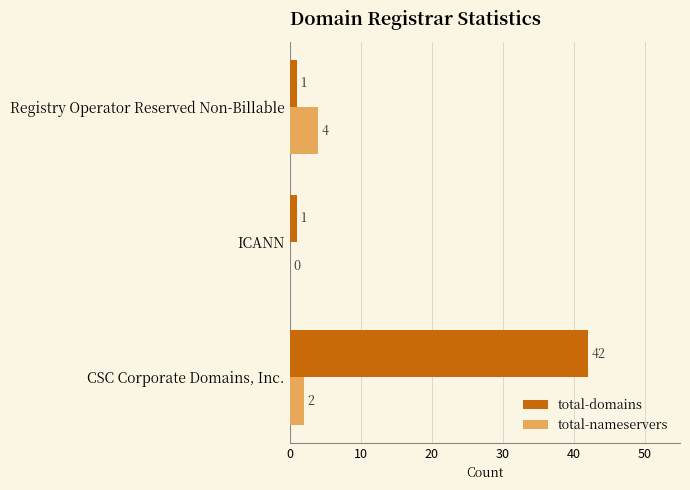

What is the sum of all total-domains values?

44